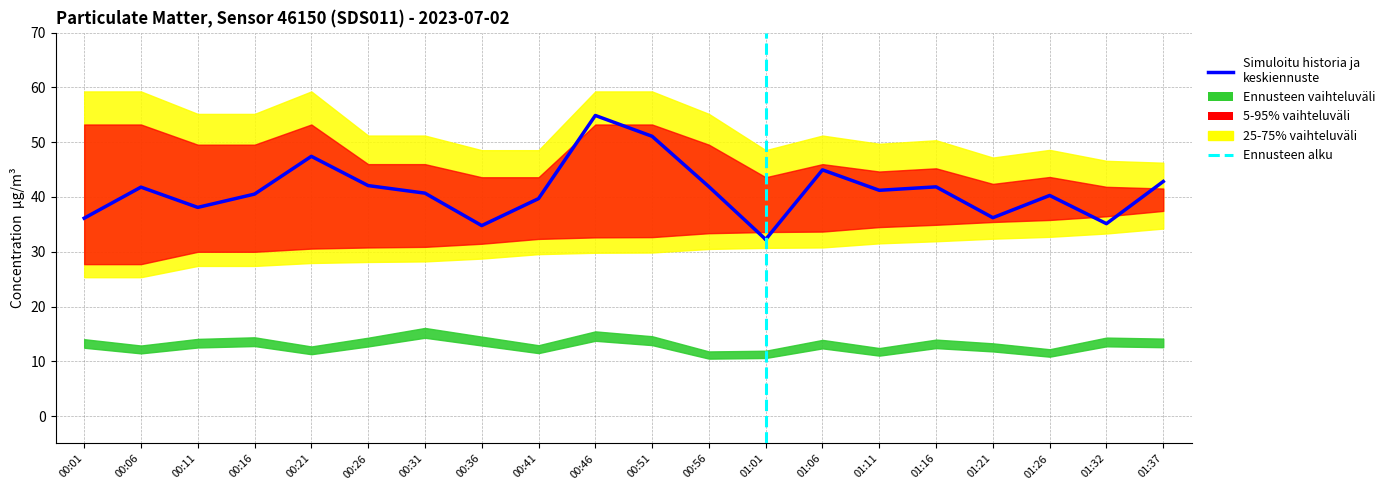

Is the value of P1 at 00:11 greater than the value of P1_upper at 00:36?

No